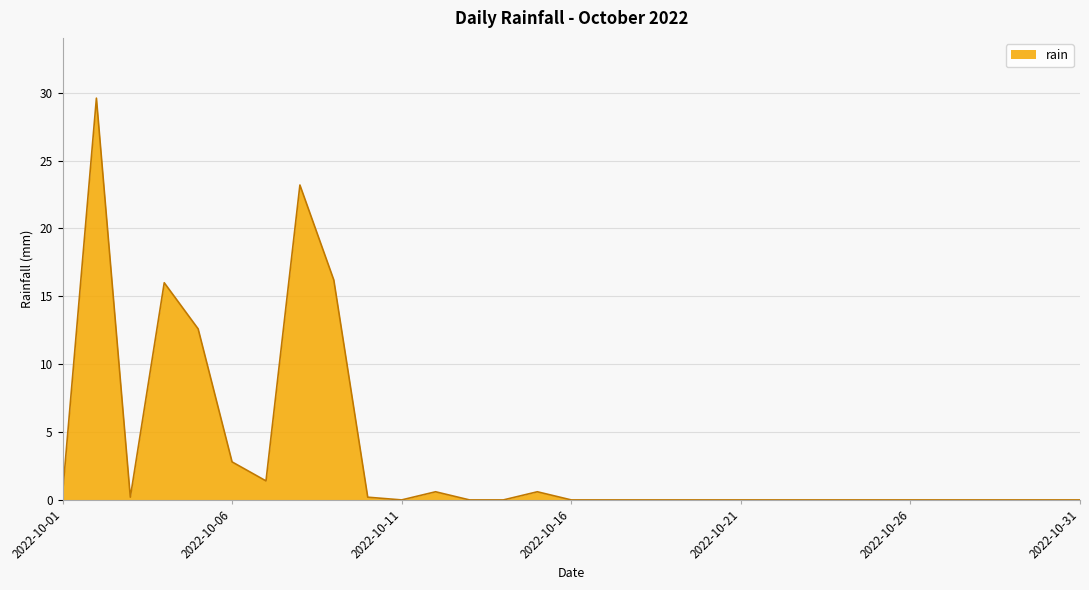

What is the maximum value shown in the chart?

29.6